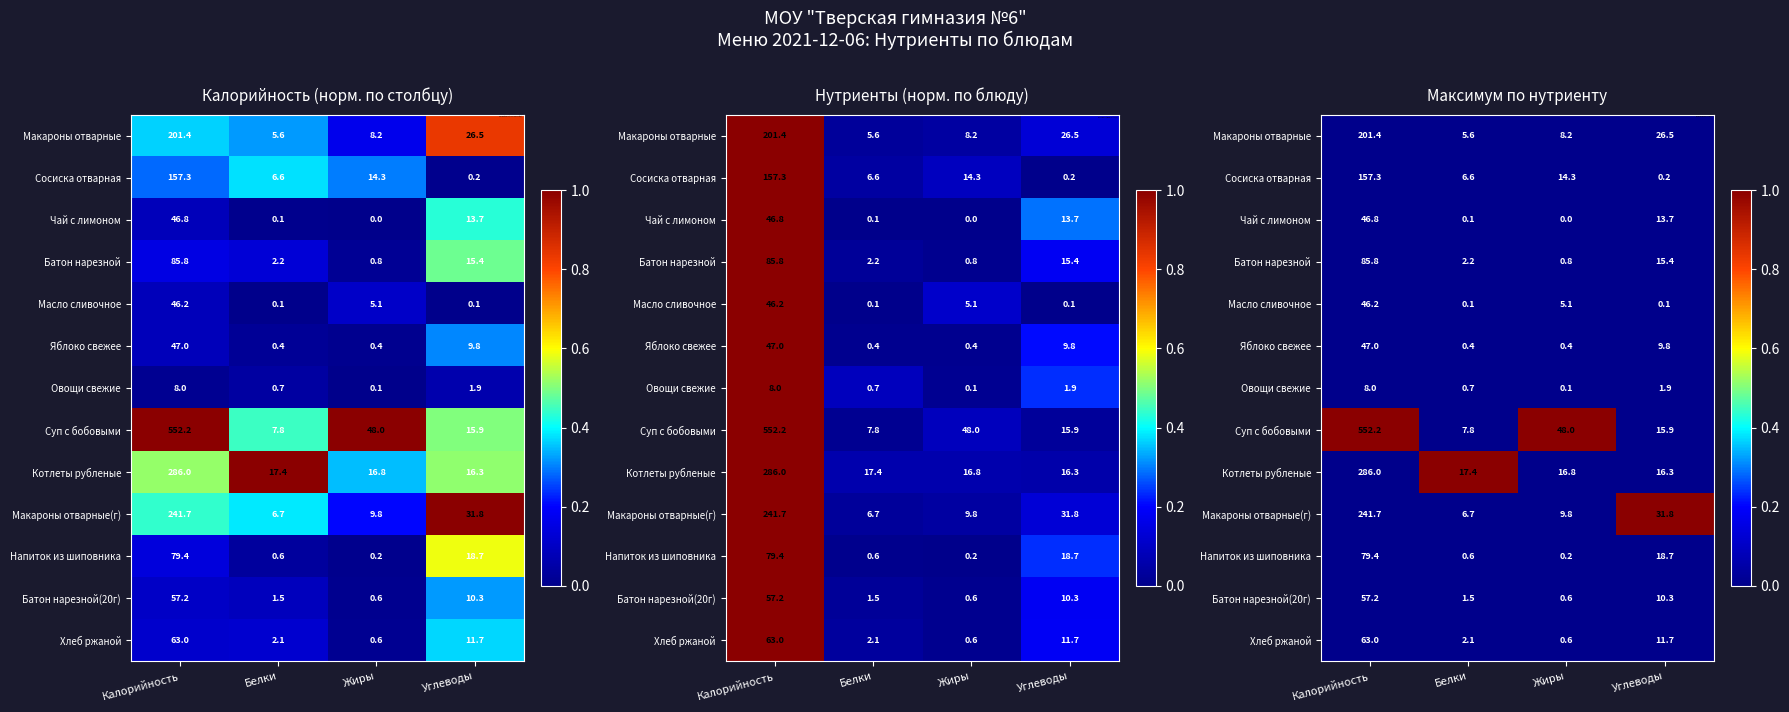

Between Углеводы and Белки, which is larger?

Углеводы